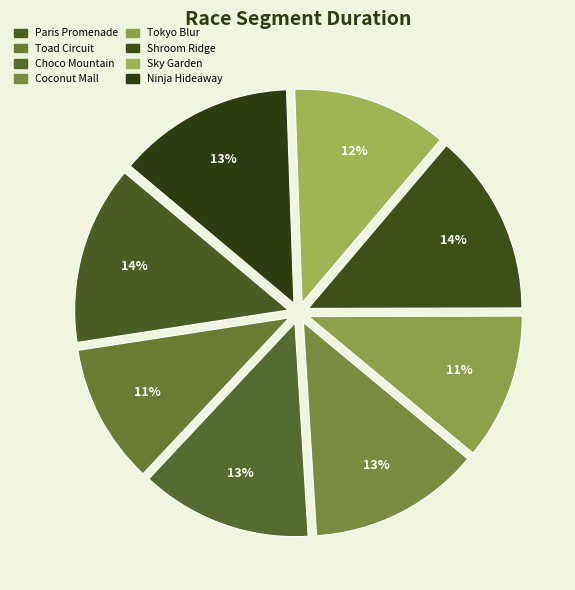

What percentage is NOT represented by Ninja Hideaway?

86.7%